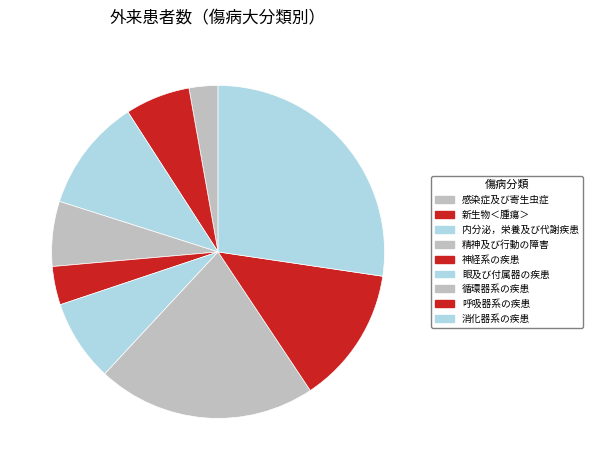

What is the total percentage of 消化器系の疾患 and 精神及び行動の障害?

33.6%